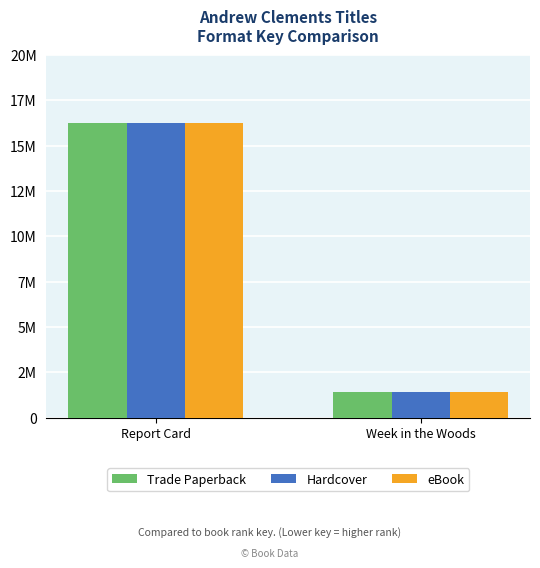

What is the difference between the Trade Paperback values at Report Card and Week in the Woods?

14793312